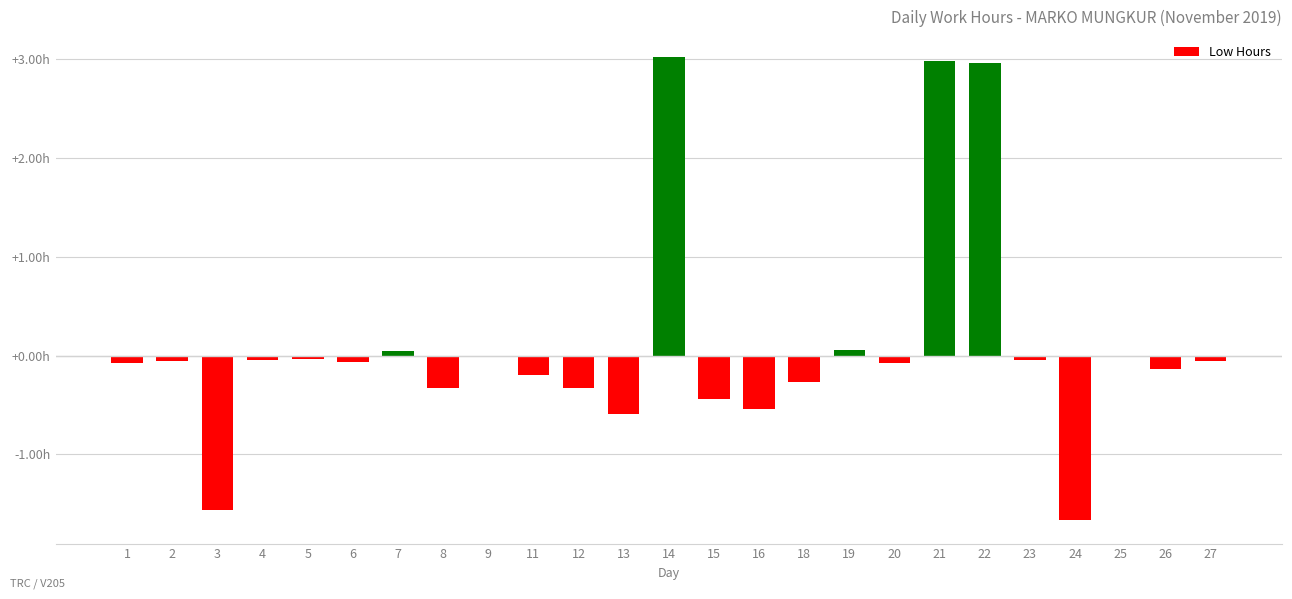

The value at 3 is -1.6. True or false?

True